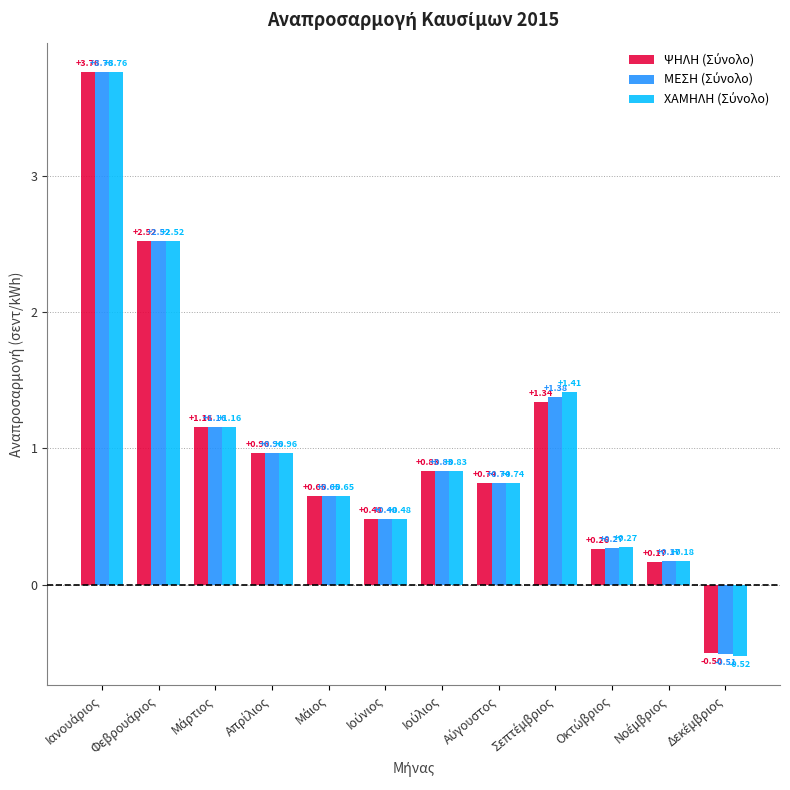

At how many categories does at least one series exceed 1?

4